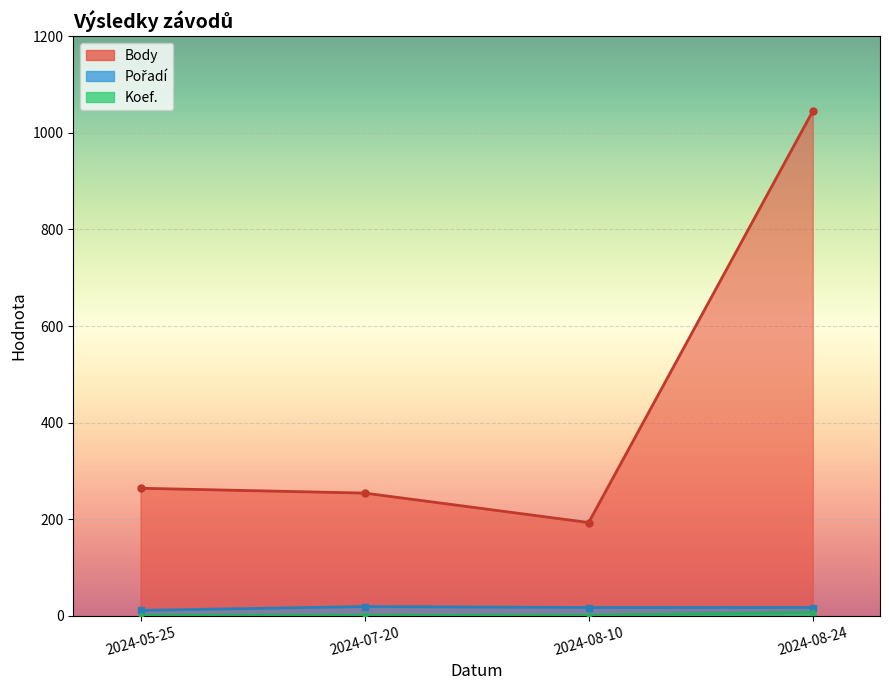

True or false: Pořadí and Body cross at least once.

False